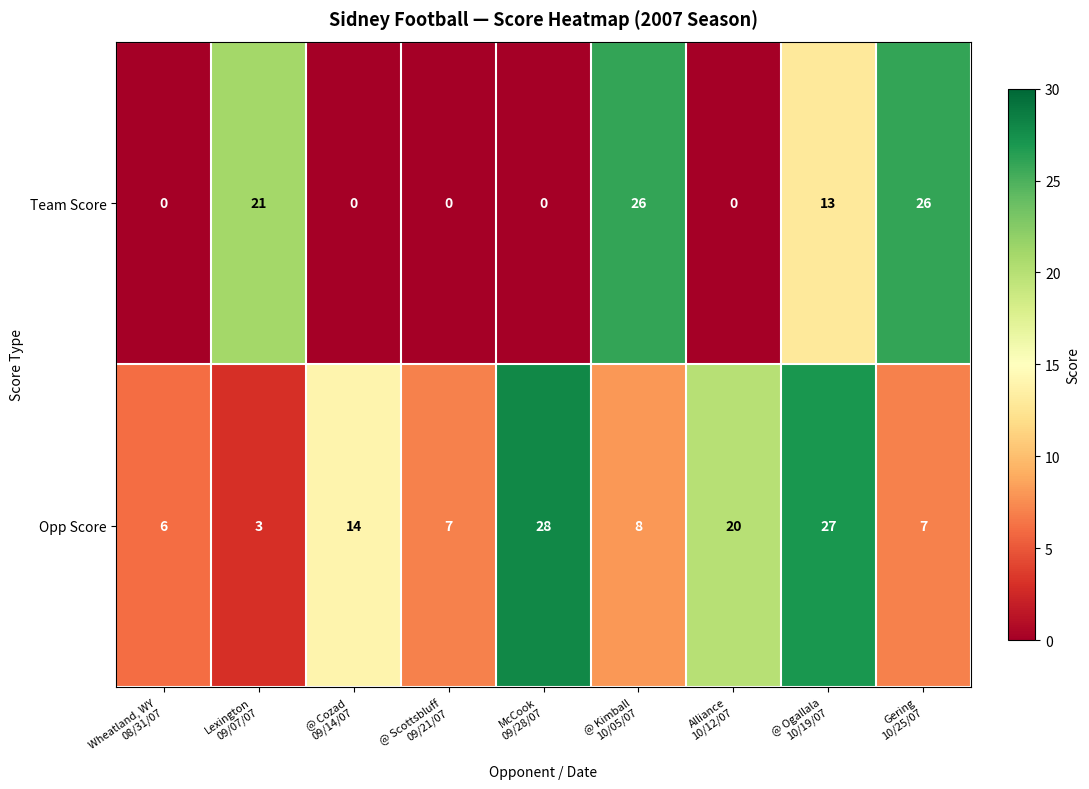

What is the difference between the maximum and second lowest values in the Opp Score series?

22